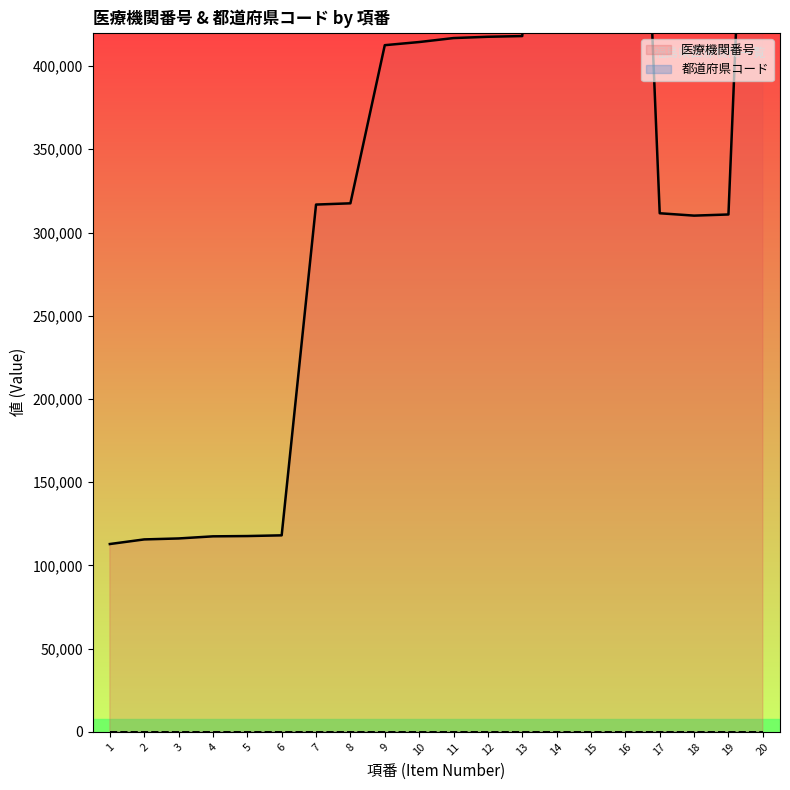

True or false: the data shows 431245 at 19.

False